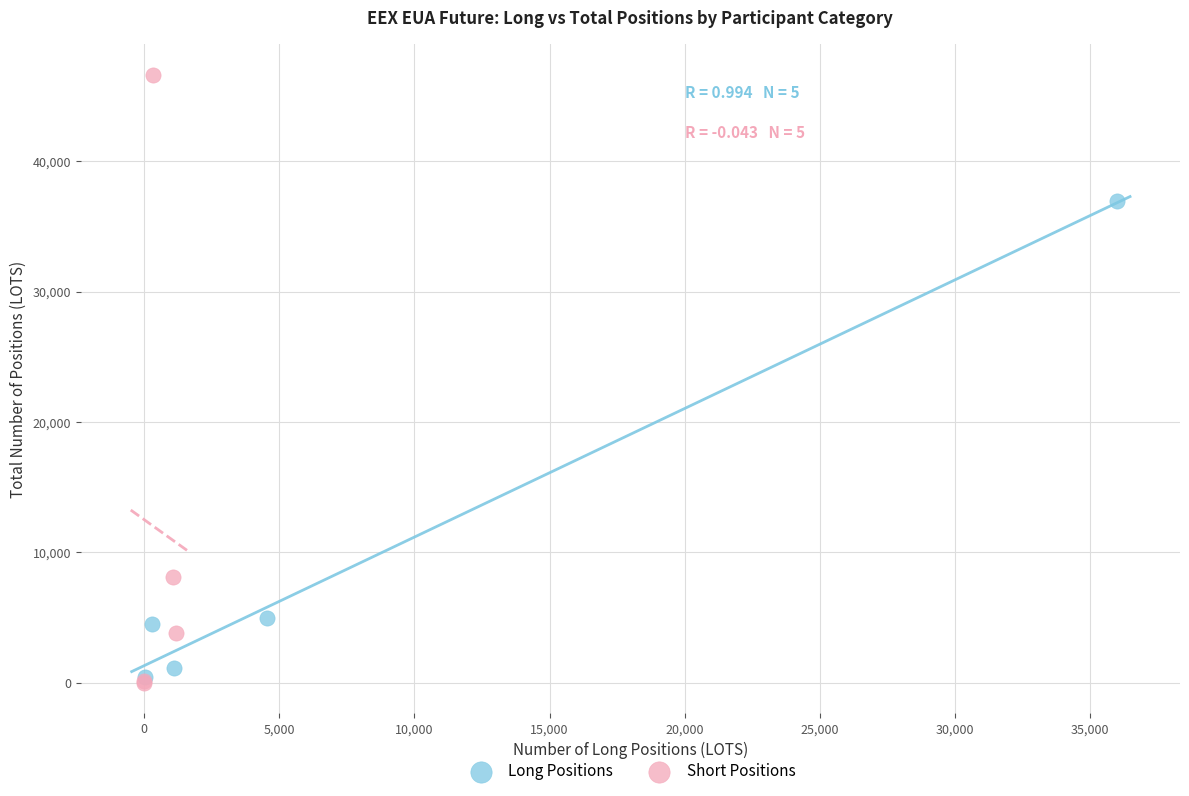

Which series reaches the minimum Y coordinate?

Short Positions